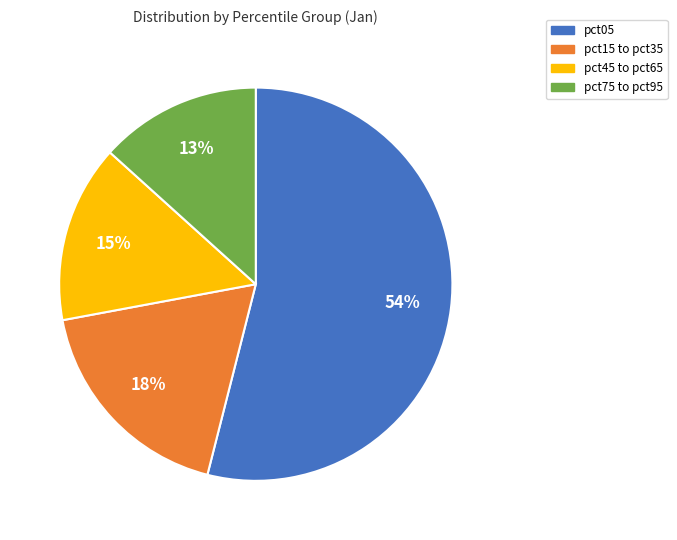

Do pct15 to pct35 and pct45 to pct65 together represent more than half of the pie?

No